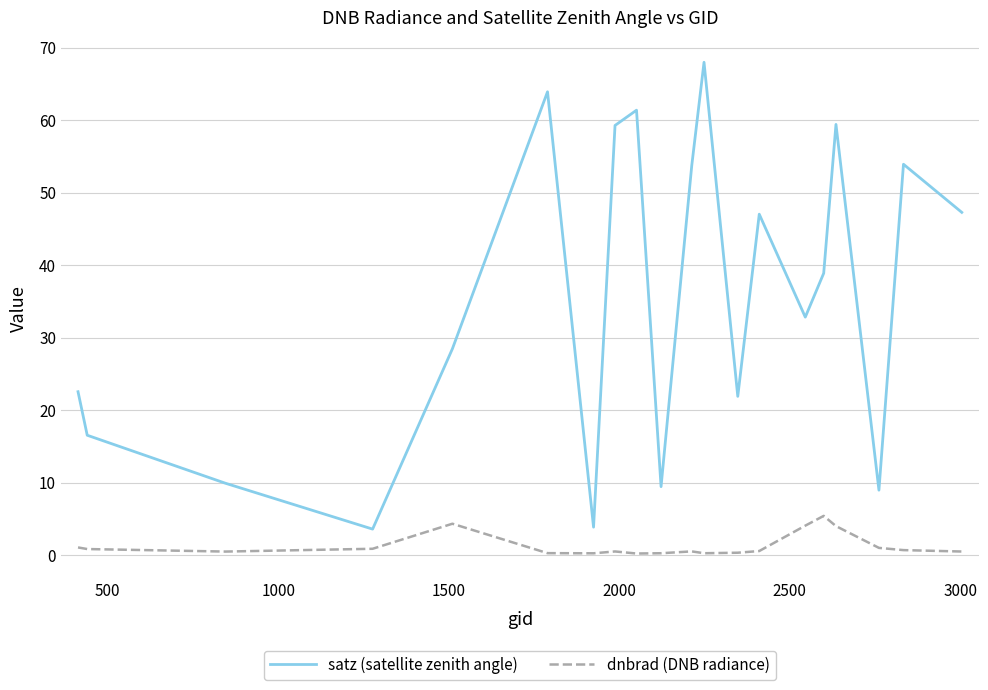

Rank the series by their average value, from lowest to highest.

dnbrad (DNB radiance), satz (satellite zenith angle)